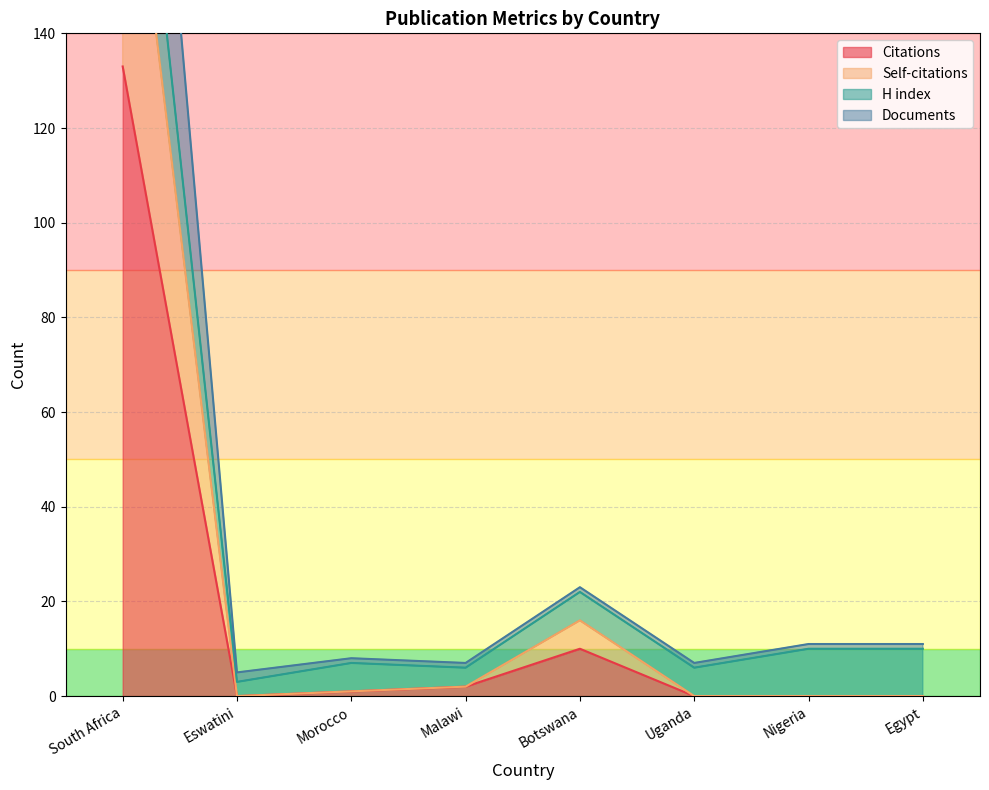

Where is Citations nearest to the value 66?

Botswana